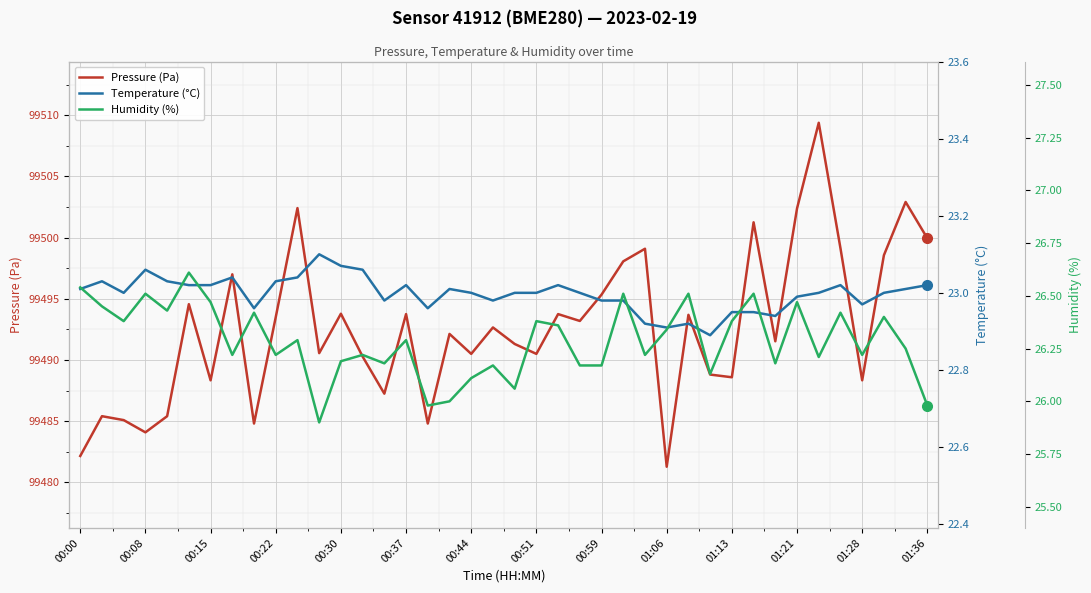

Which category has the lowest value in the Pressure (Pa) series?

01:06